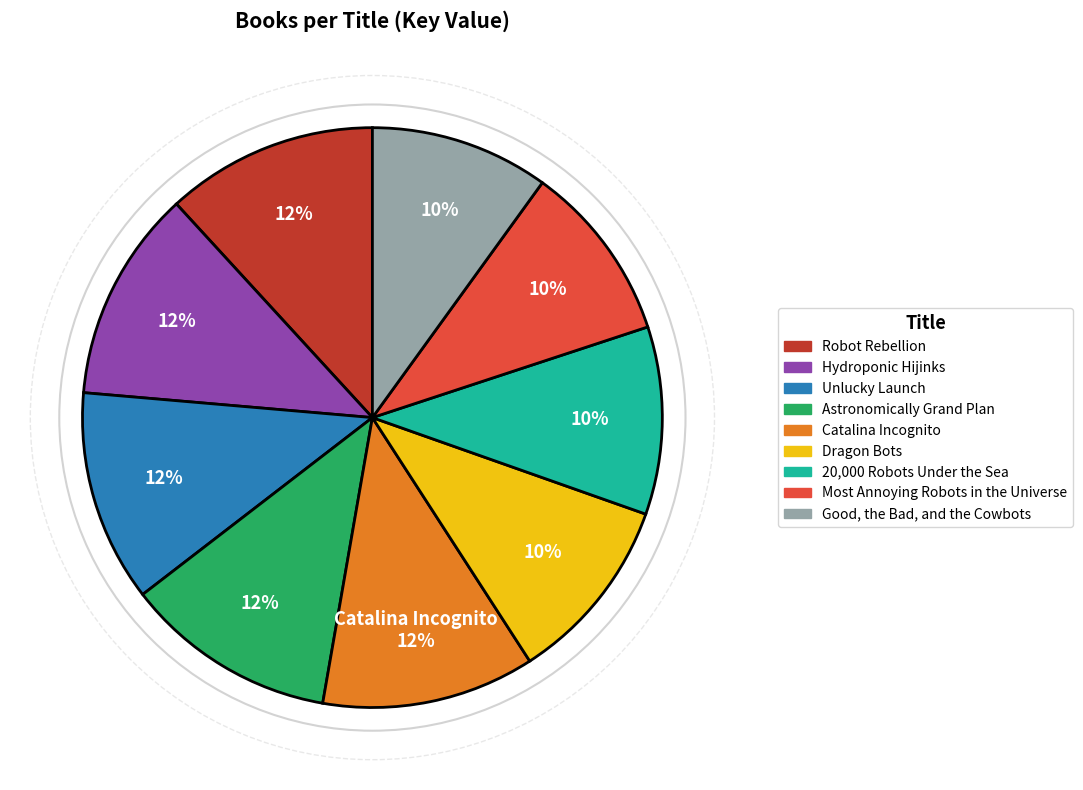

What is the ratio of the value at Robot Rebellion to the value at Astronomically Grand Plan?

1.0